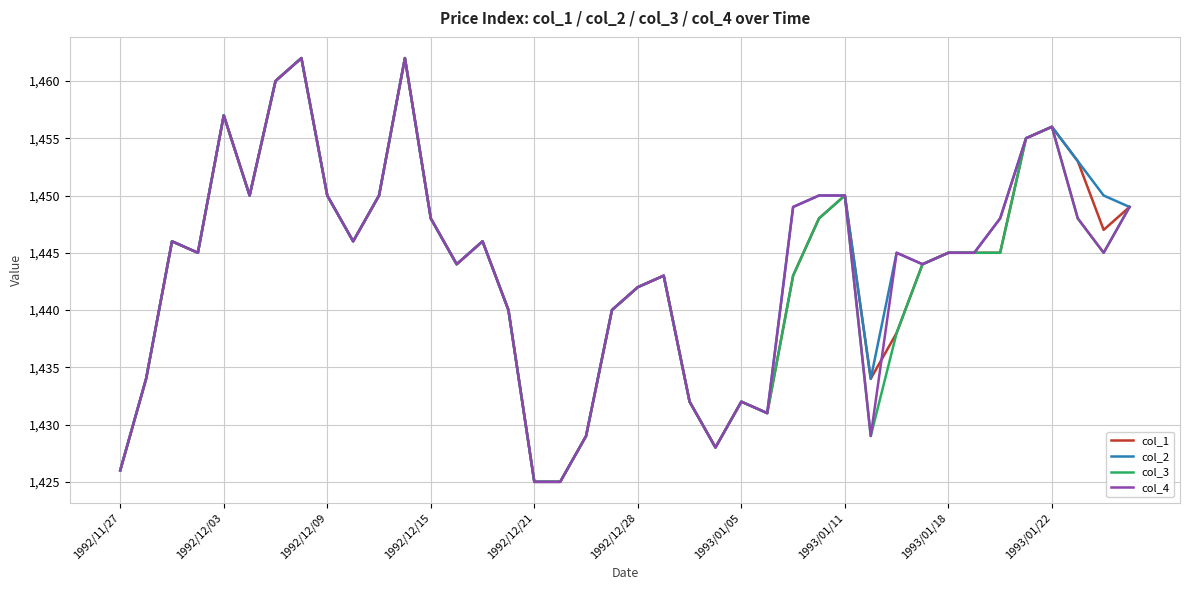

Count the number of categories in the chart.

40